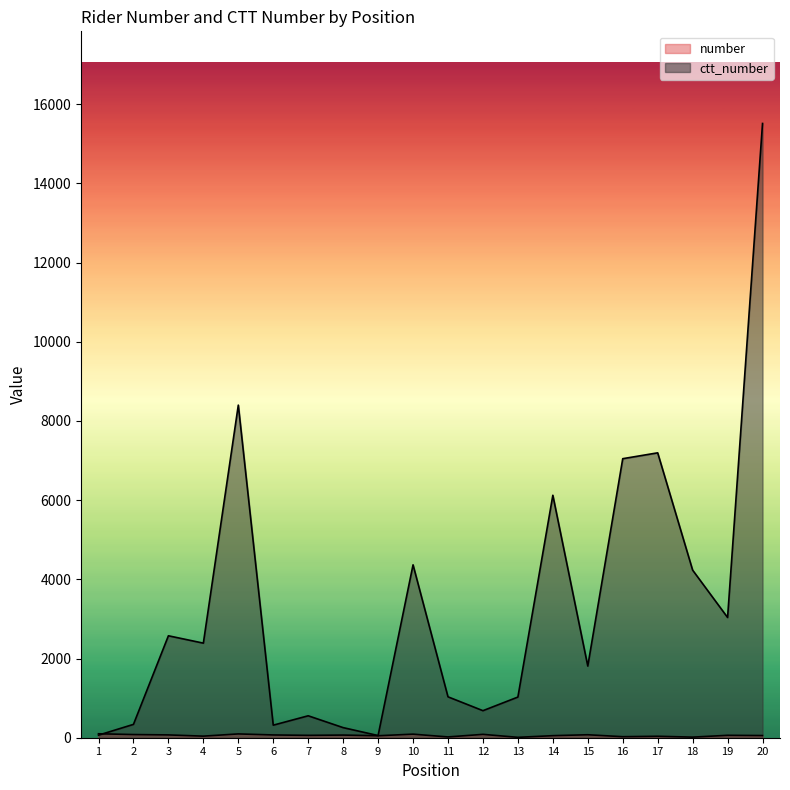

Which series changed the most between 6 and 7?

ctt_number